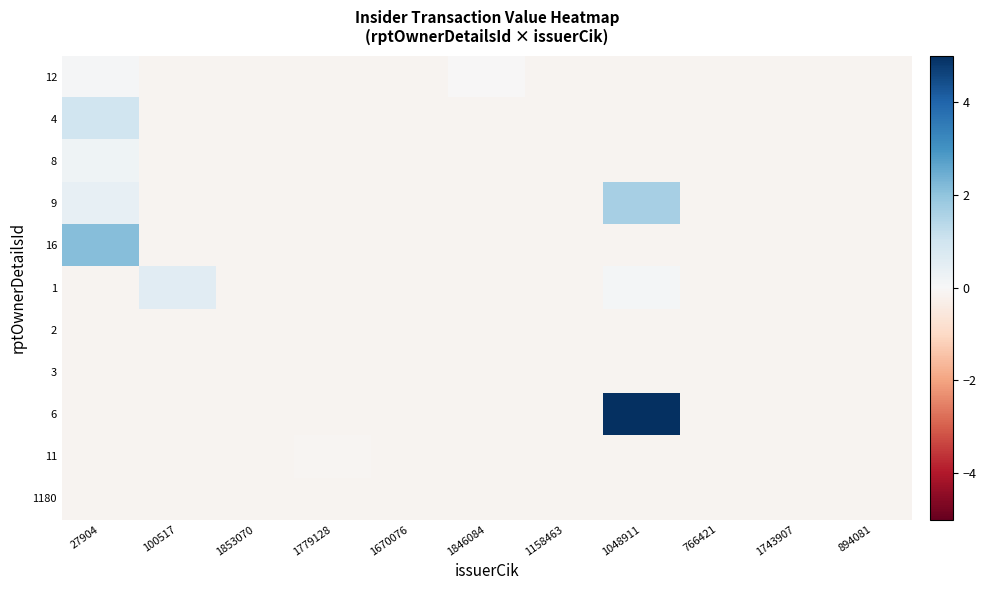

Which series changed the most between 100517 and 1743907?

1